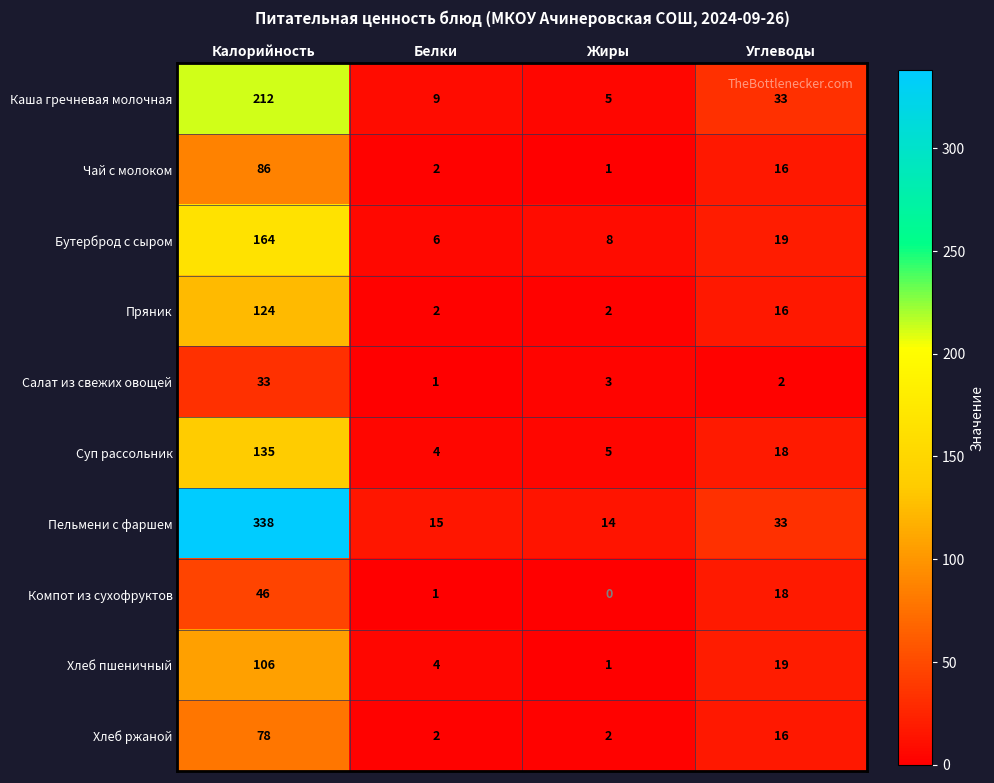

Which label corresponds to the largest value in the chart?

Калорийность